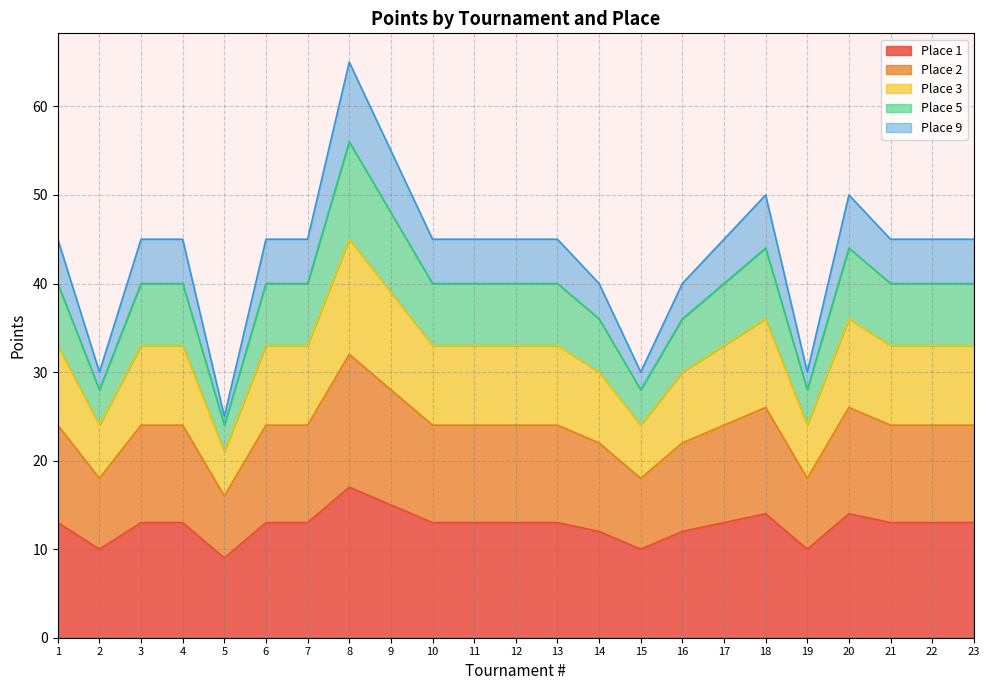

Does the chart display data point markers on the line(s)?

No